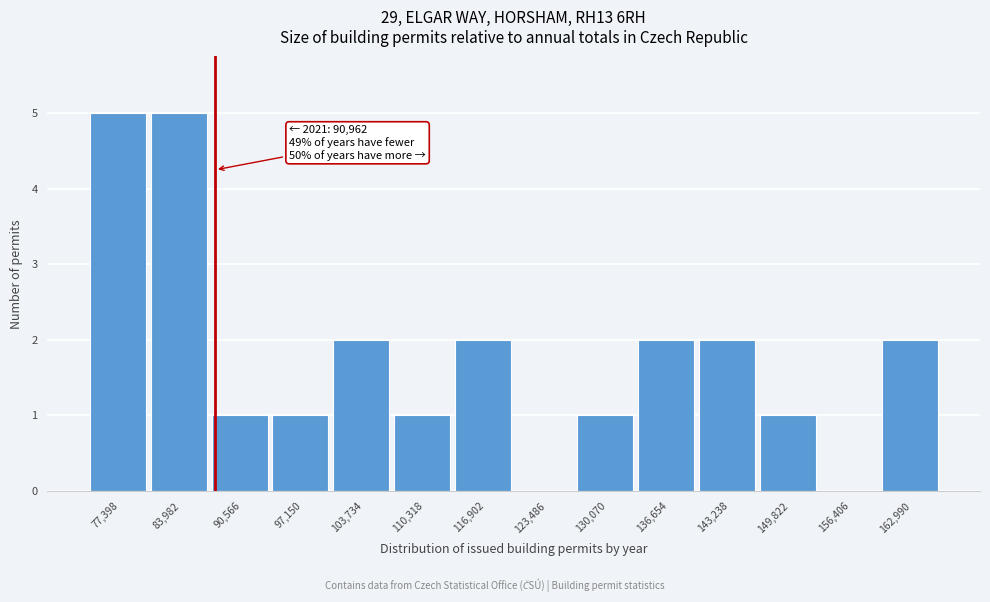

Reading left to right, transcribe all the data shown in this chart.

77,398=5	83,982=5	90,566=1	97,150=1	103,734=2	110,318=1	116,902=2	123,486=0	130,070=1	136,654=2	143,238=2	149,822=1	156,406=0	162,990=2